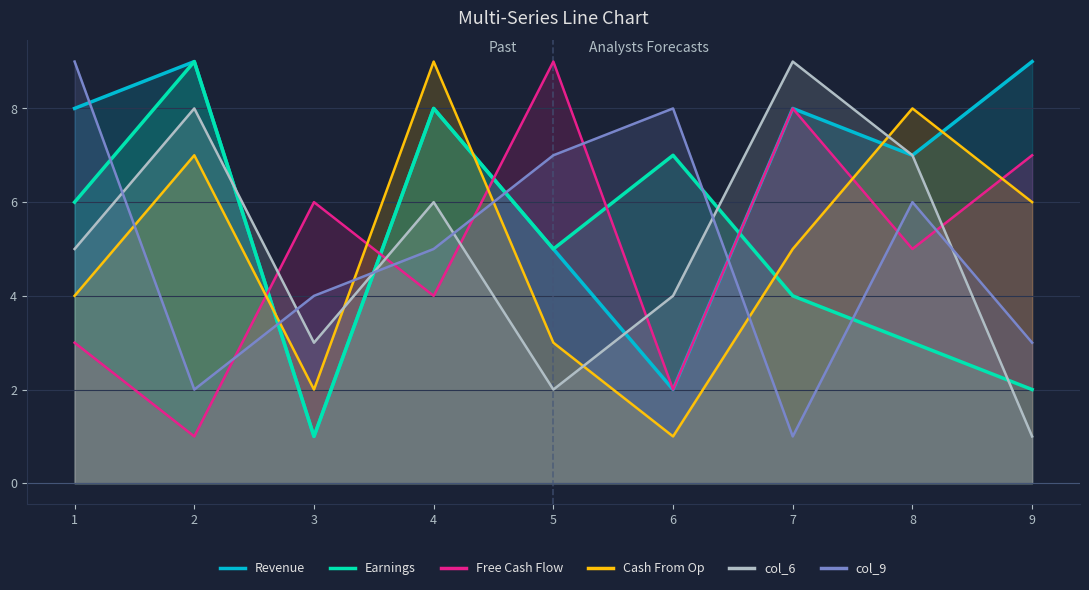

Which series changed the most between 4 and 6?

Cash From Op